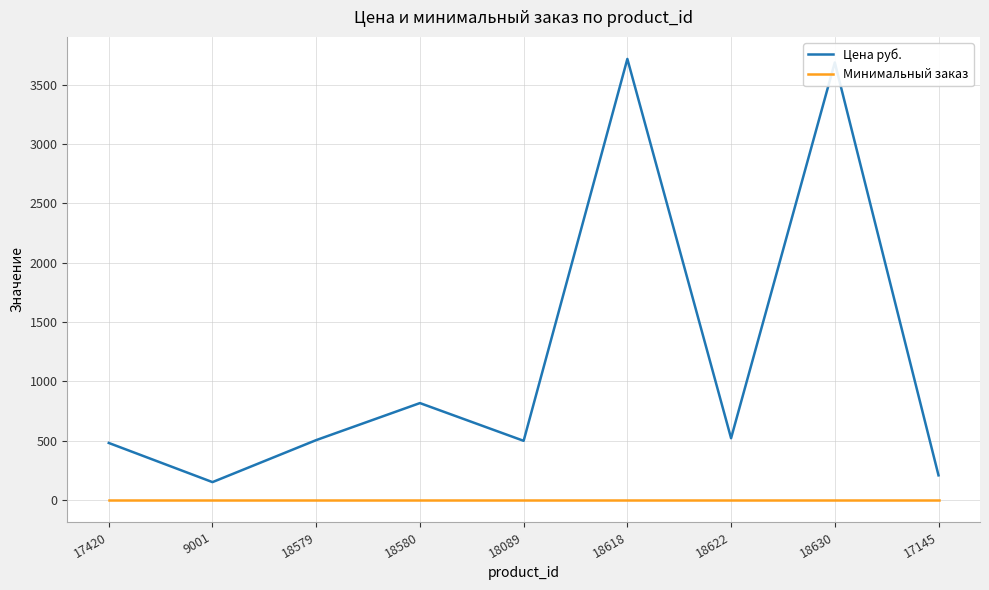

Between 9001 and 18630, which series saw the biggest shift?

Цена руб.